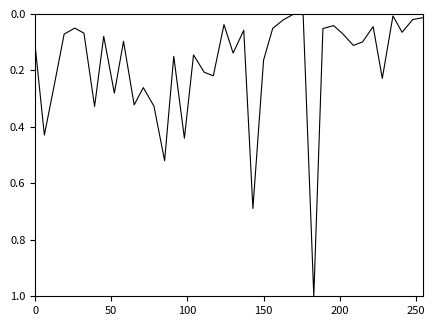

What is the maximum value shown in the chart?

1.0